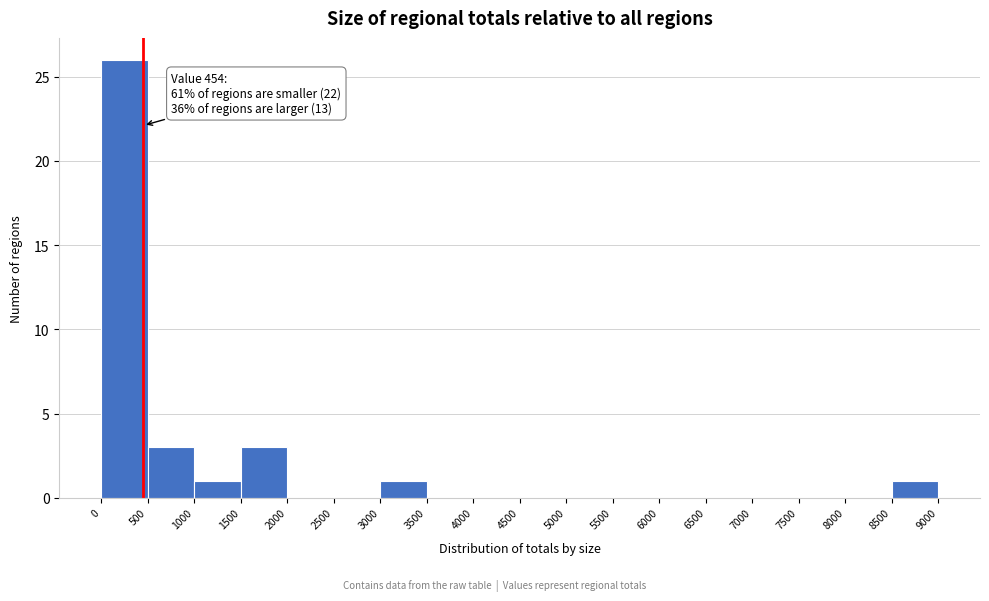

Which range on the x-axis has the tallest bar?

0 to 500